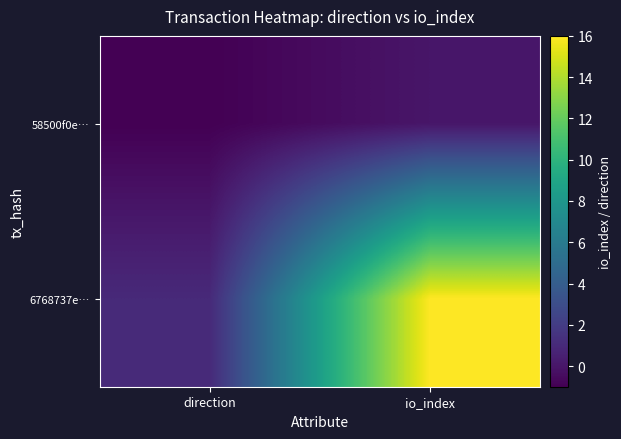

Rank the series by their maximum value, from highest to lowest.

6768737e…, 58500f0e…